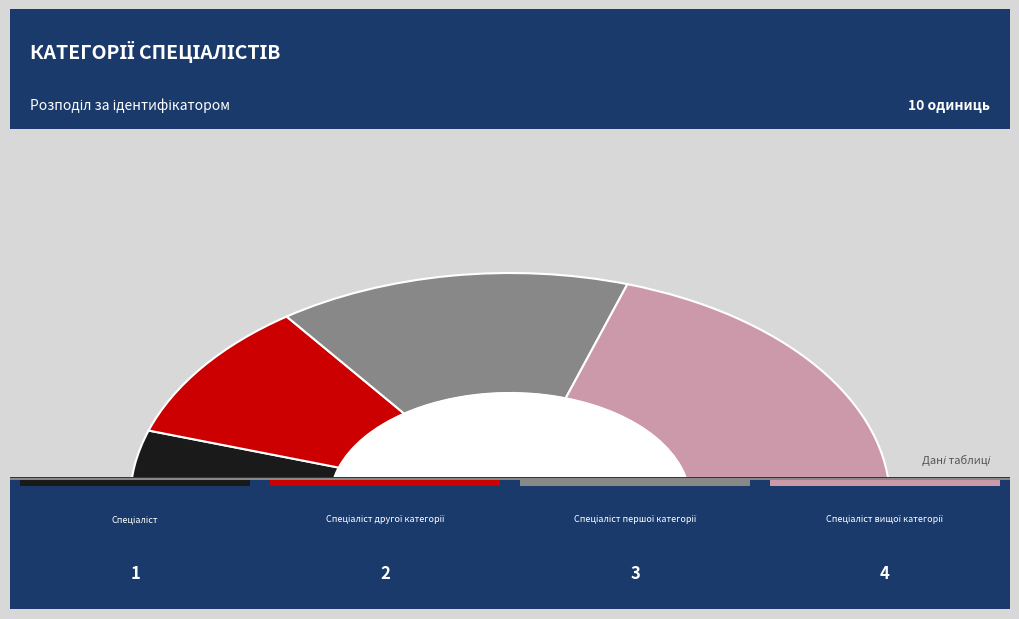

What is the change in value from Спеціаліст першої категорії to Спеціаліст вищої категорії?

+1